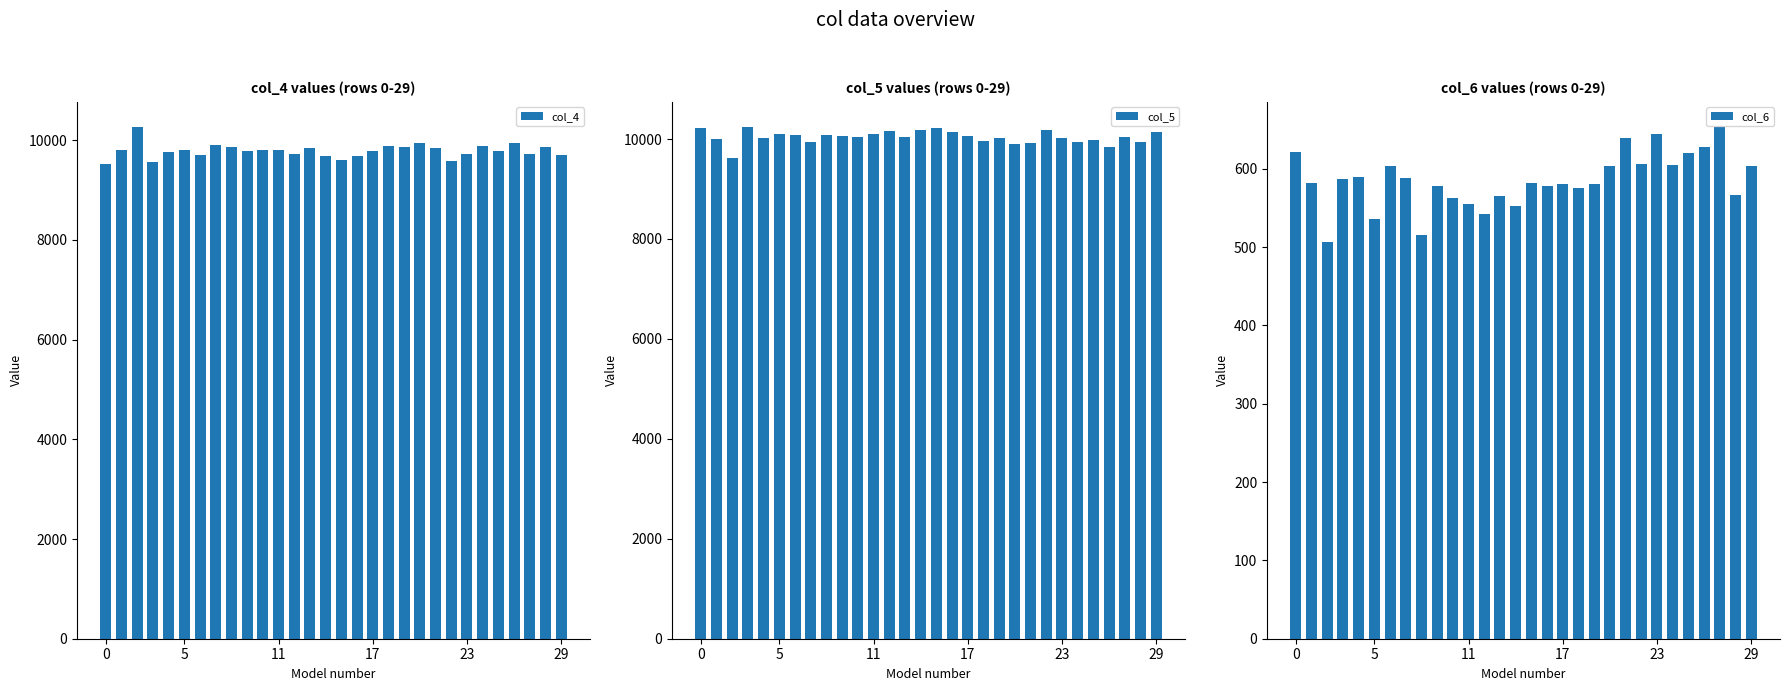

How many bars are there in total?

90